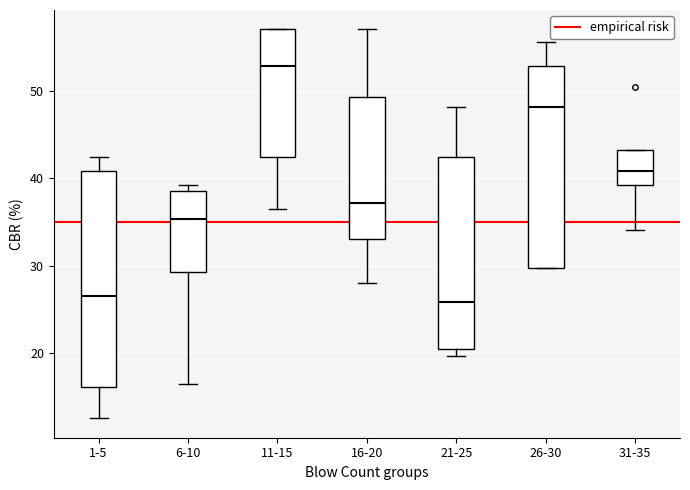

Reading left to right, transcribe this box plot: for each box, give where its median line is, the range the box spans, and where its two whiskers end, as read against the y-axis. The values are not printed on the chart, so give them approximately, as read against the axis.

1-5: median 27, box 16 to 41, whiskers 13 to 42
6-10: median 35, box 29 to 39, whiskers 17 to 39 (just above the box's upper edge)
11-15: median 53, box 42 to 57, whiskers 37 to 57
16-20: median 37, box 33 to 49, whiskers 28 to 57
21-25: median 26, box 21 to 42, whiskers 20 to 48
26-30: median 48, box 30 to 53, whiskers 30 to 56
31-35: median 41, box 39 to 43, whiskers 34 to 43